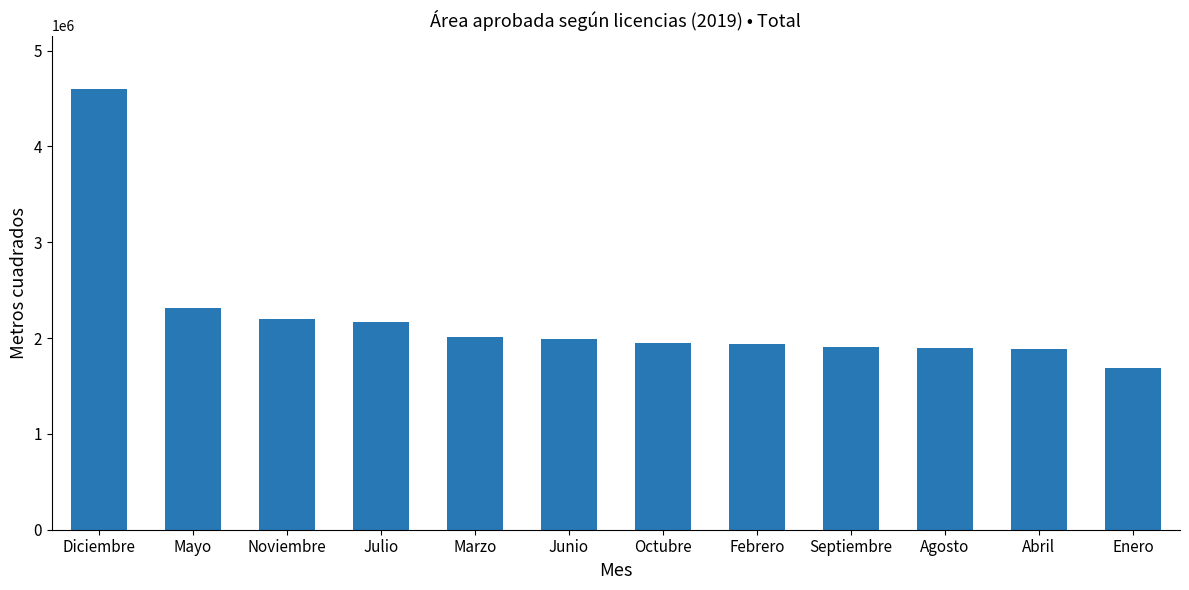

The value at Noviembre is 1204868. True or false?

False